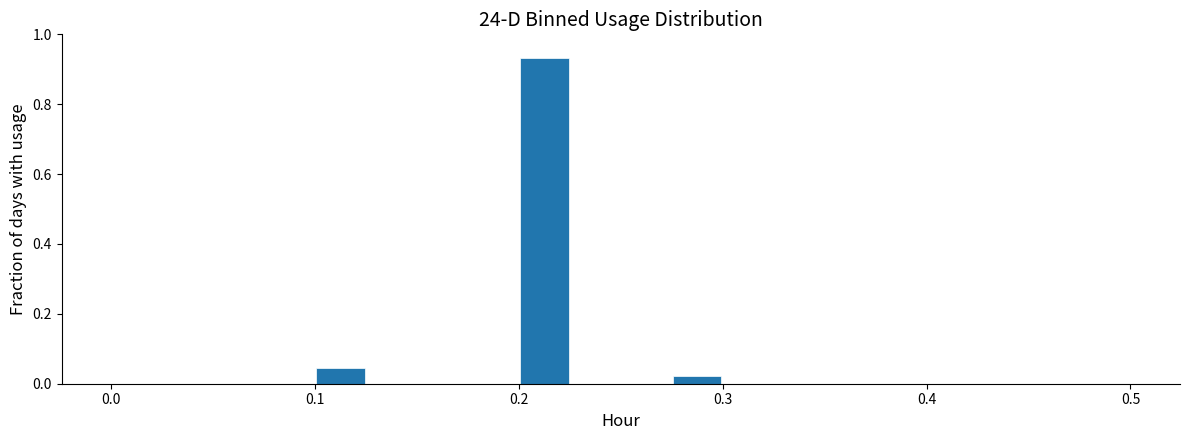

Read against the x-axis, roughly where is the centre of the tallest bar?

0.21